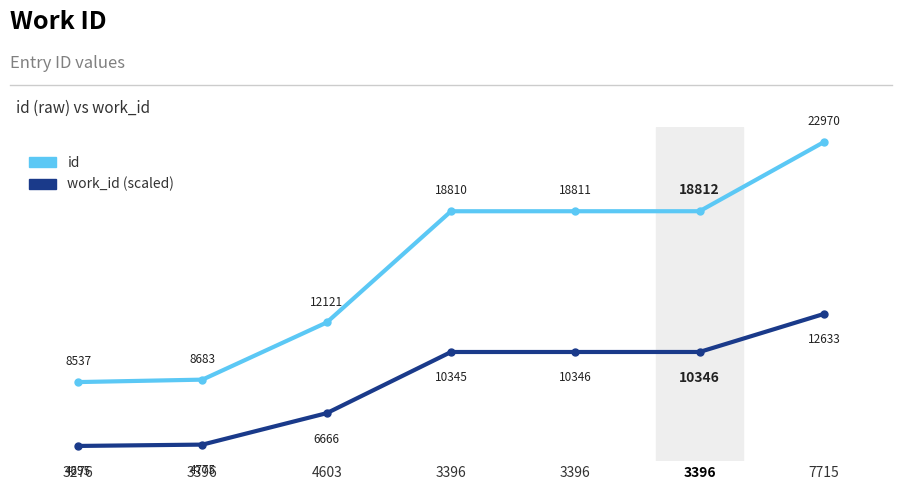

How many values in the work_id (scaled) series exceed 10345?

4